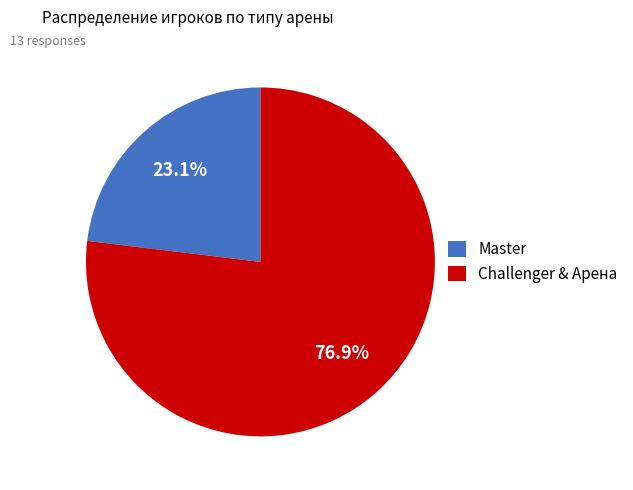

Approximately how many times larger is the value at Challenger & Арена compared to Master?

3.3